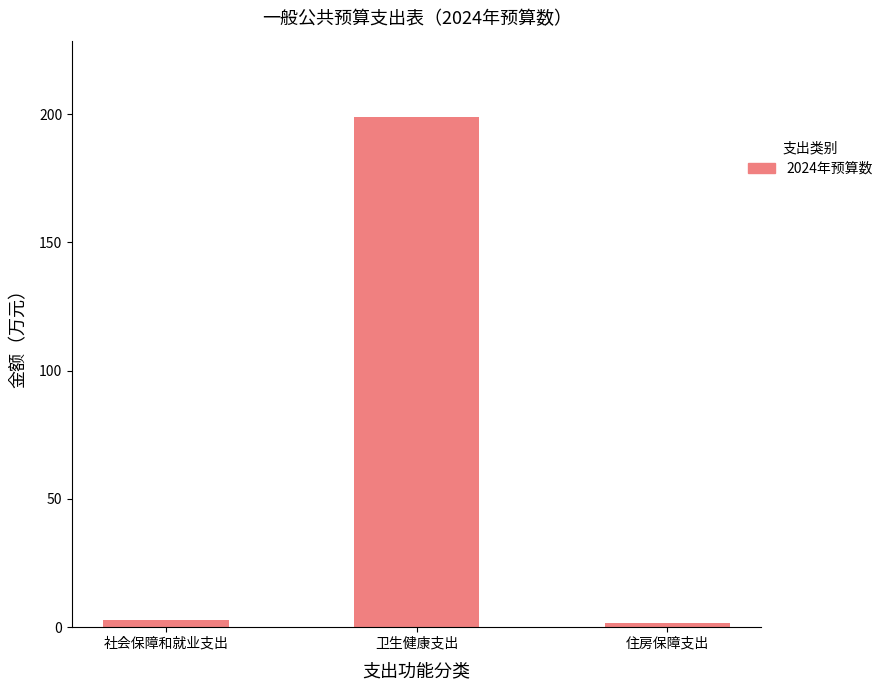

Where is the data nearest to the value 100?

社会保障和就业支出